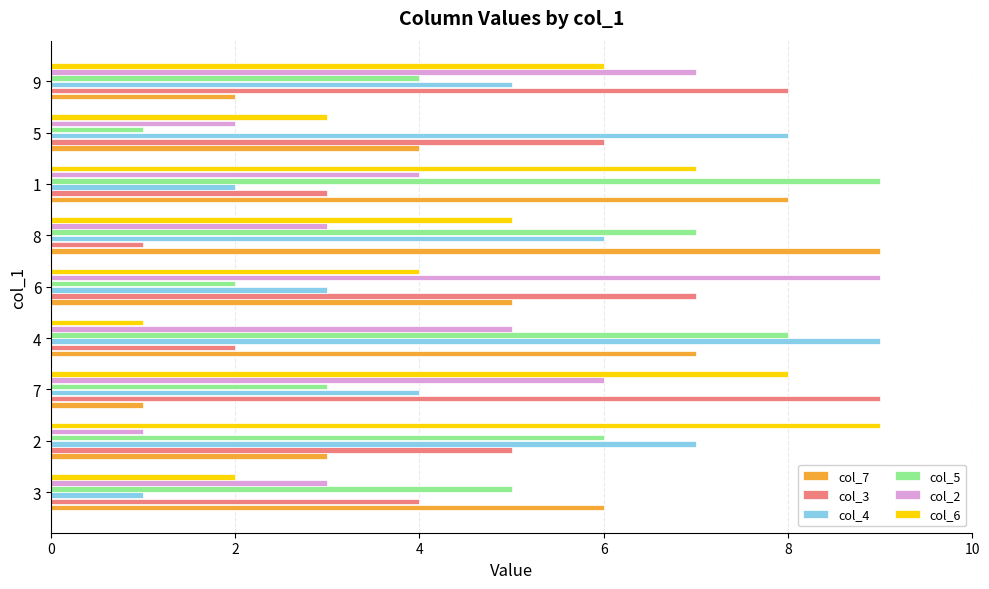

Rank the series at 4 from highest to lowest value.

col_4, col_5, col_7, col_2, col_3, col_6